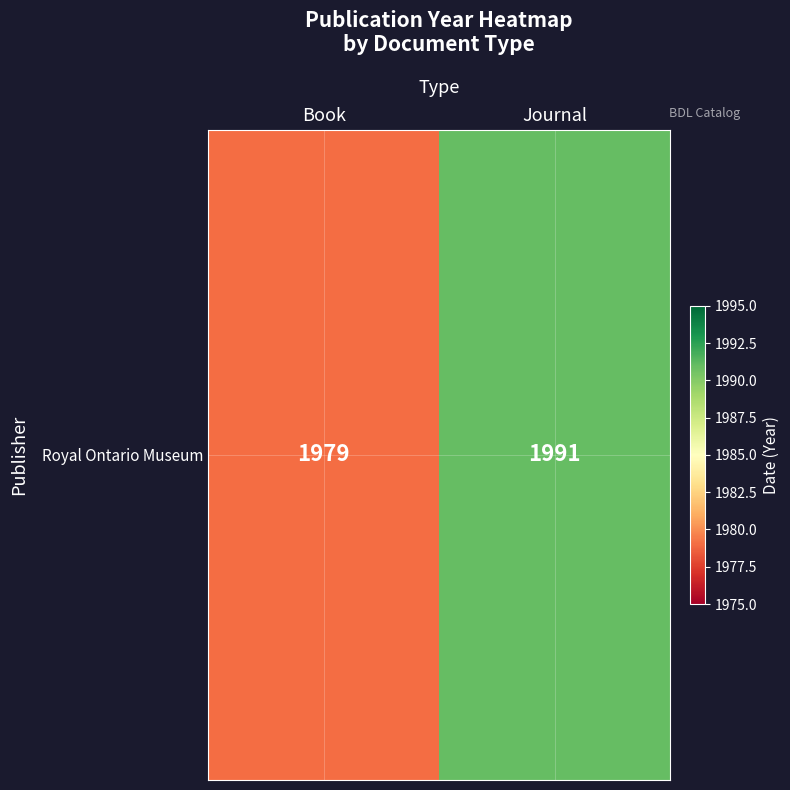

The value at Book is 2931. True or false?

False